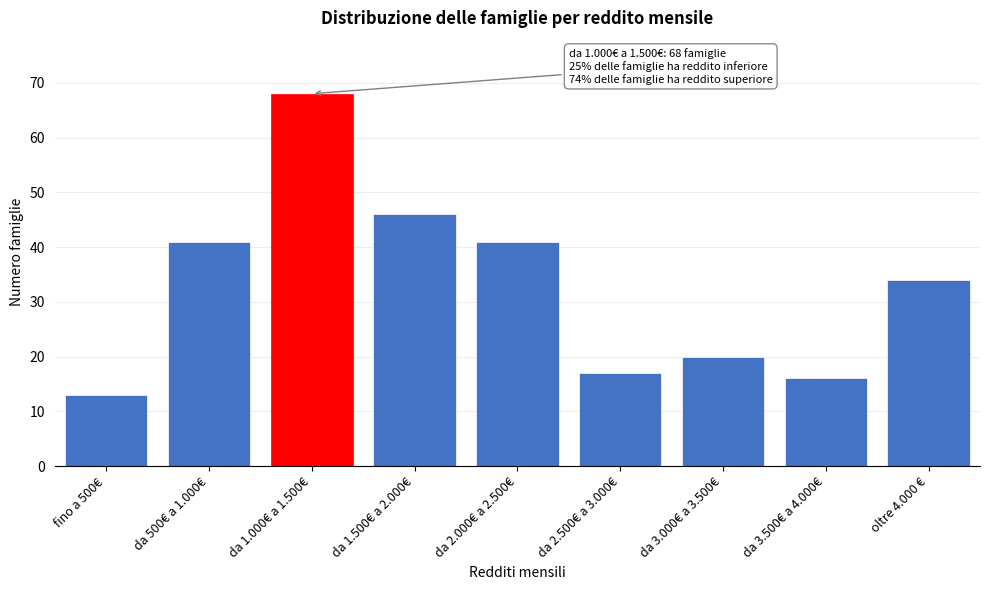

Reading left to right, transcribe all the data shown in this chart.

fino a 500€=13	da 500€ a 1.000€=41	da 1.000€ a 1.500€=68	da 1.500€ a 2.000€=46	da 2.000€ a 2.500€=41	da 2.500€ a 3.000€=17	da 3.000€ a 3.500€=20	da 3.500€ a 4.000€=16	oltre 4.000 €=34